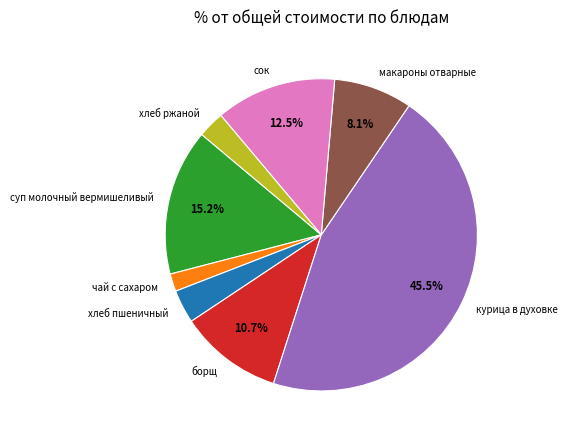

The борщ slice represents 1% of the pie. True or false?

False